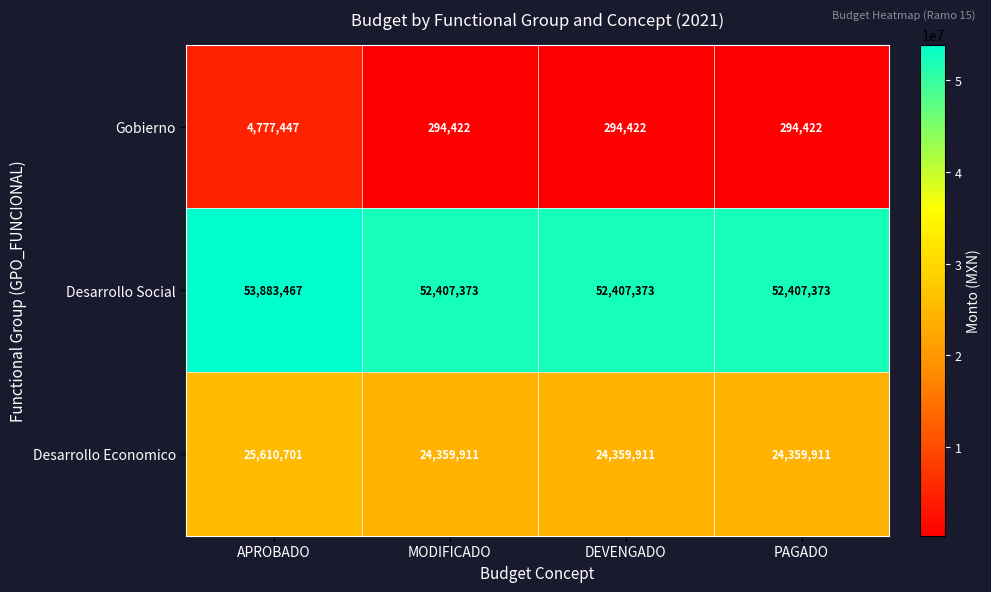

Is it true that Gobierno equals 294422 at PAGADO?

True